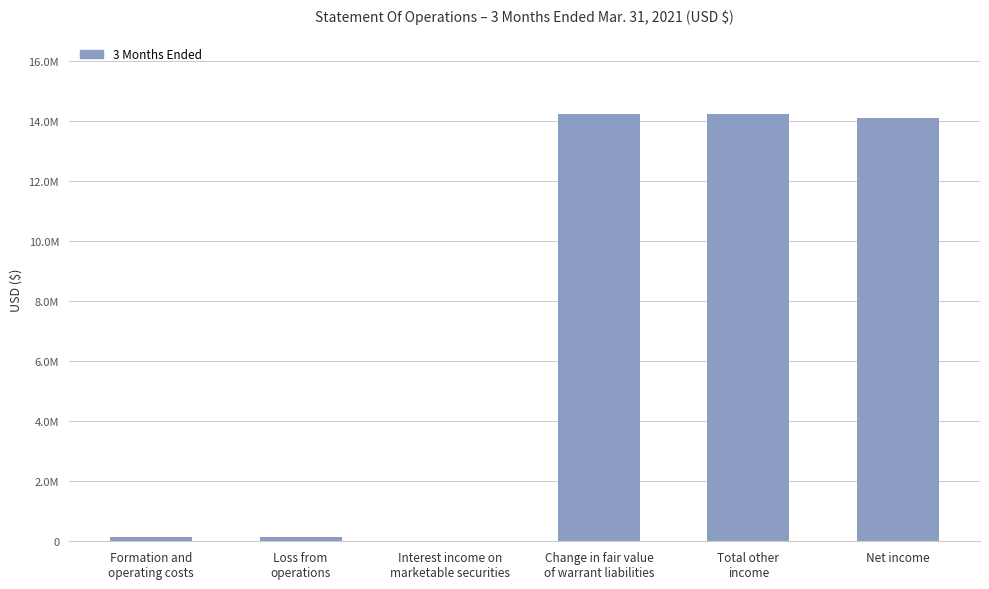

What is the sum of the values at Change in fair value
of warrant liabilities and Formation and
operating costs?

14350795